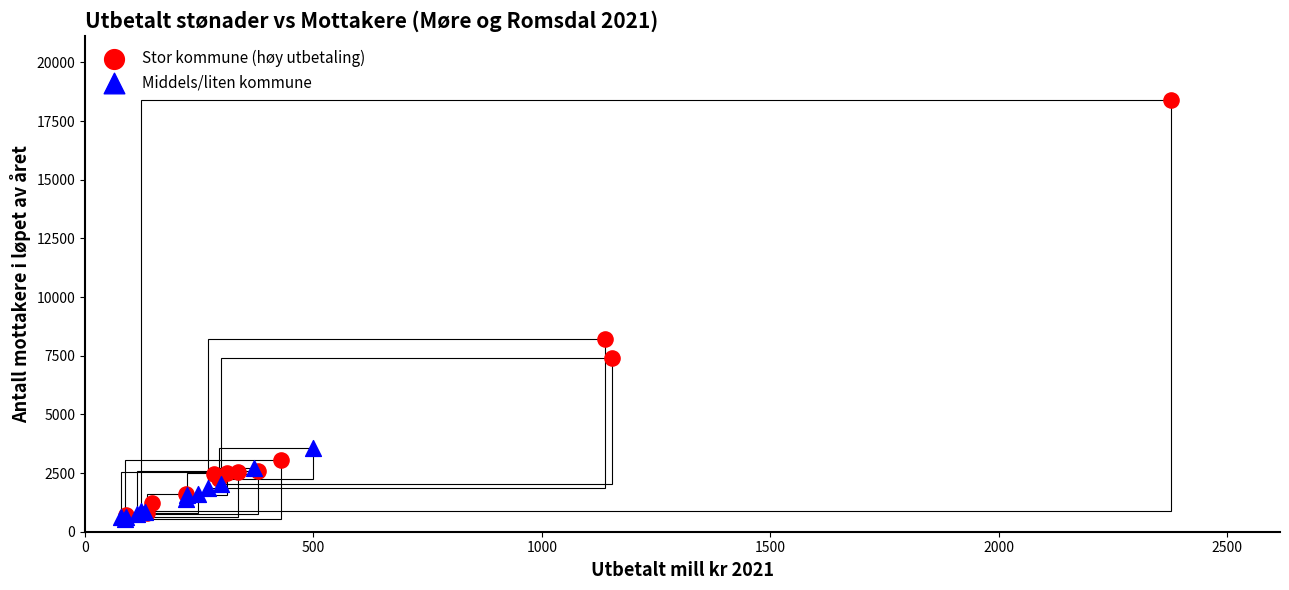

Which series has the widest spread of Y values?

Stor kommune (høy utbetaling)